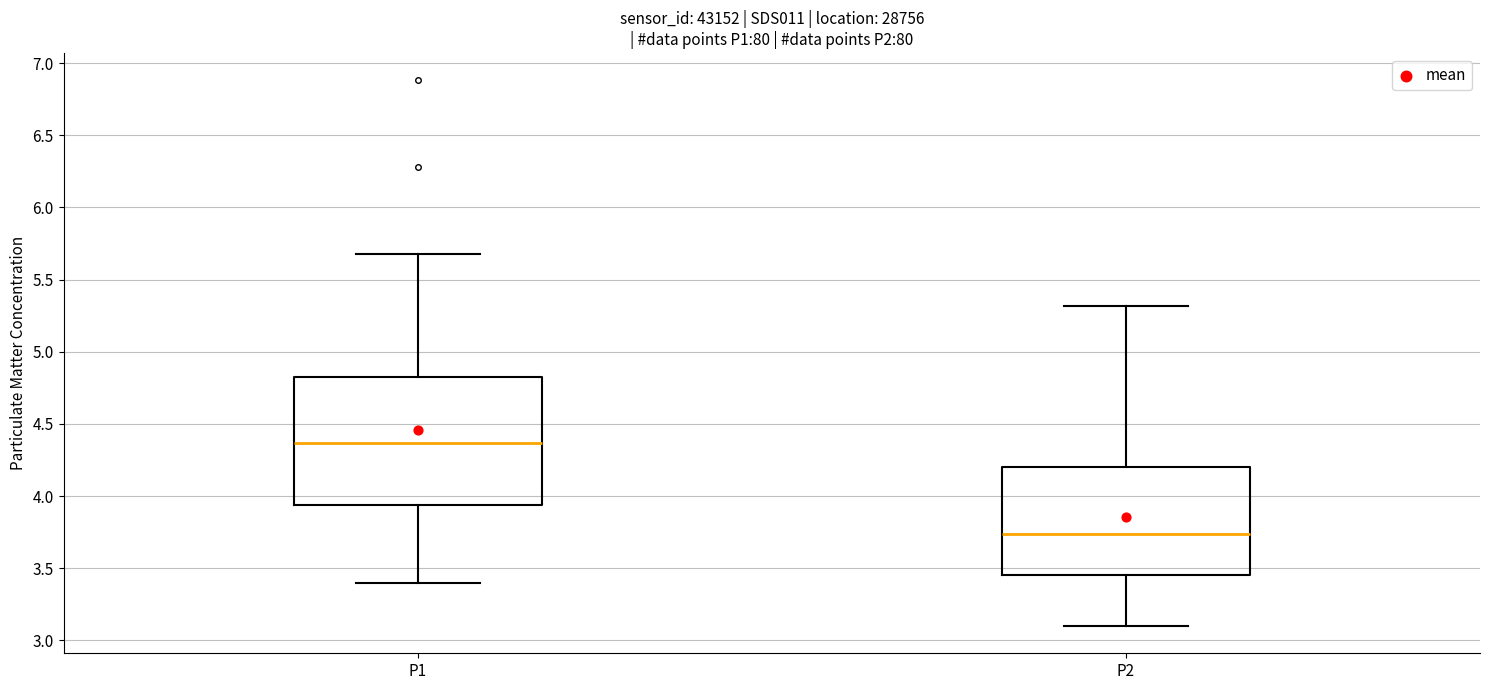

Where is the lower edge of the box for P1 on the y-axis? The values are not printed on the chart, so give them approximately, as read against the axis.

3.95